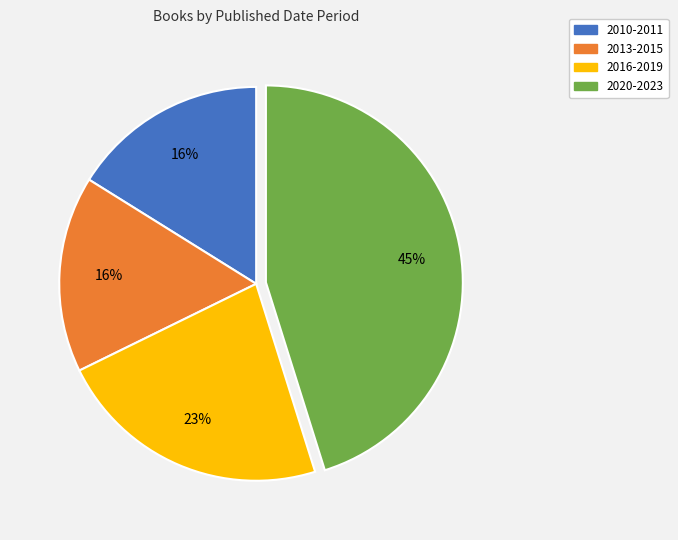

To the nearest percent, what is the difference between the 2020-2023 and 2013-2015 slice percentages?

29%